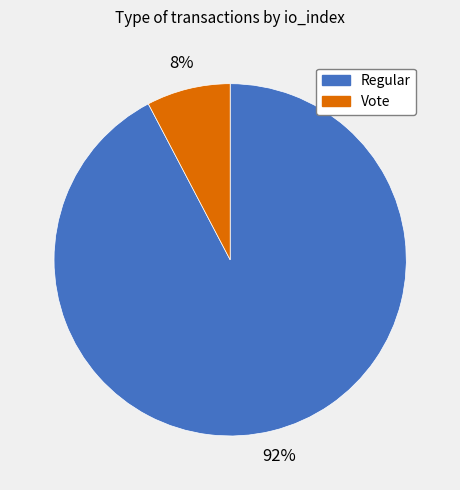

Rank the categories by value from highest to lowest.

Regular, Vote